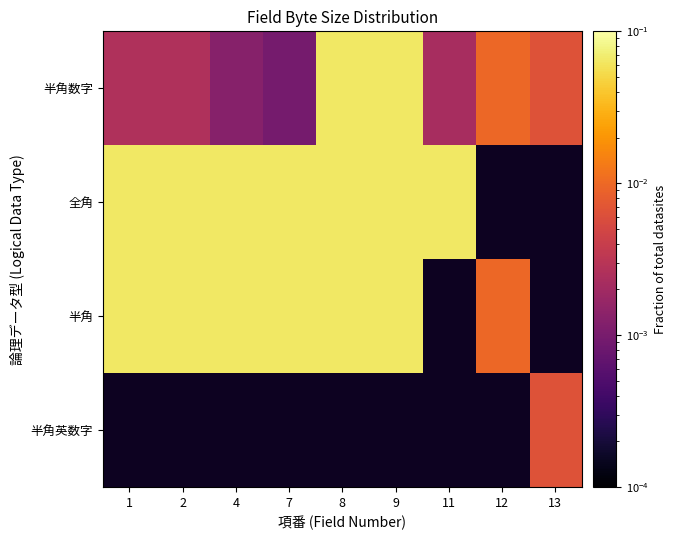

Which series has the largest total across all categories?

半角数字